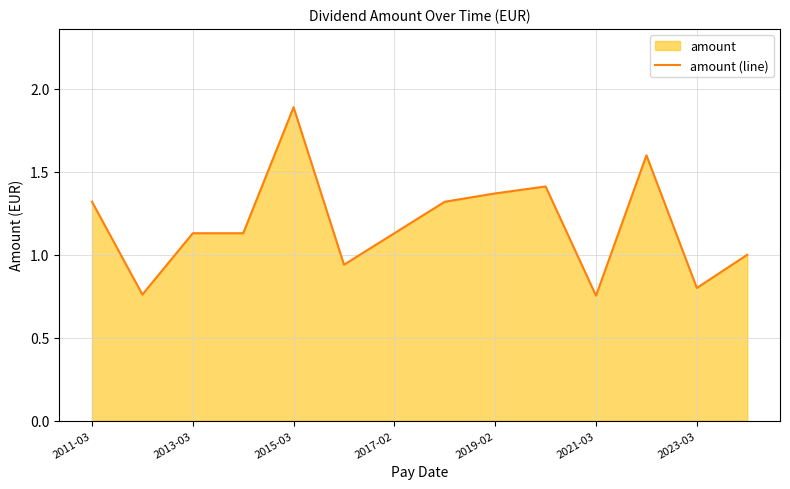

What is the minimum value shown in the chart?

0.8